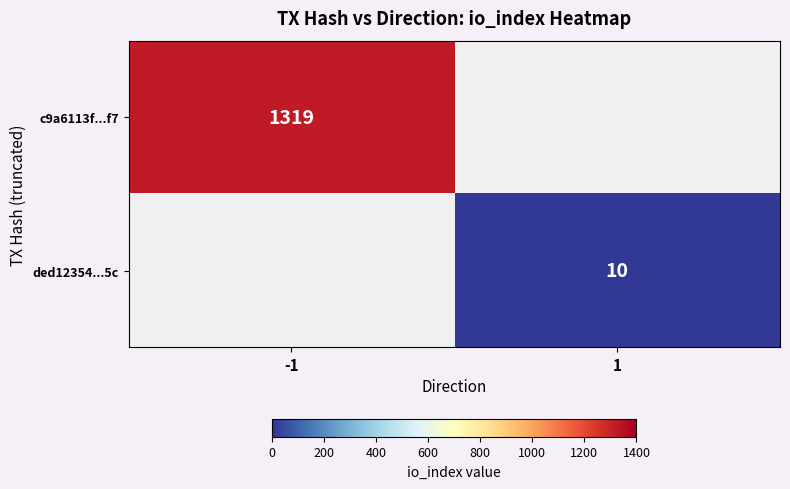

The value of c9a6113f...f7 at -1 is 305. True or false?

False